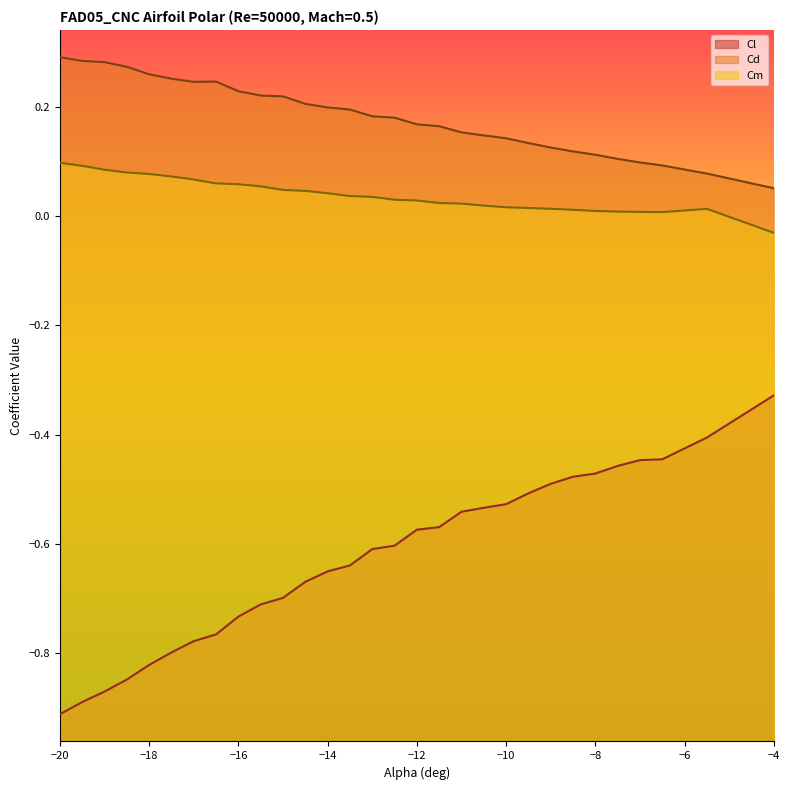

Which series has the largest range (max minus min)?

Cl